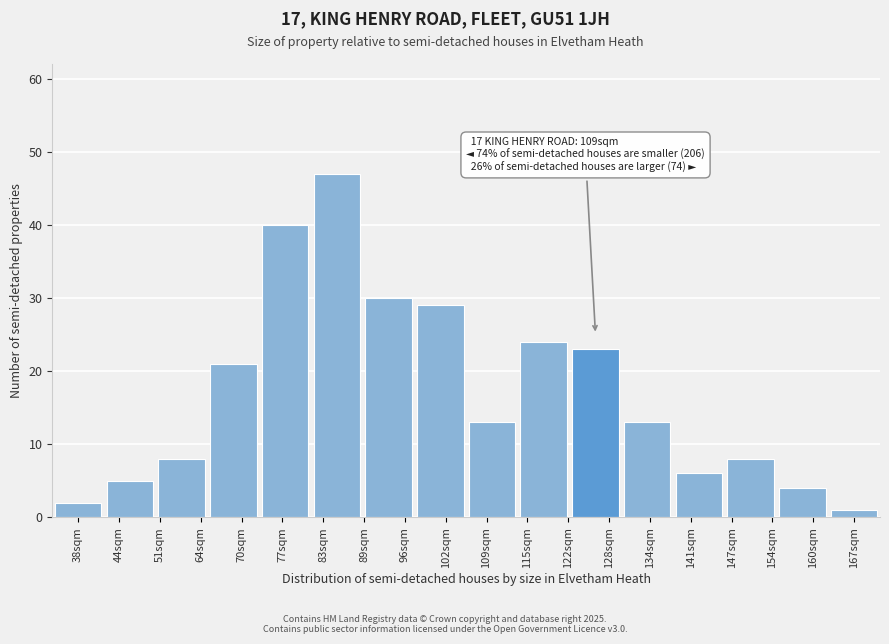

Reading left to right, extract all data points from this chart.

2	5	8	21	40	47	30	29	13	24	23	13	6	8	4	1